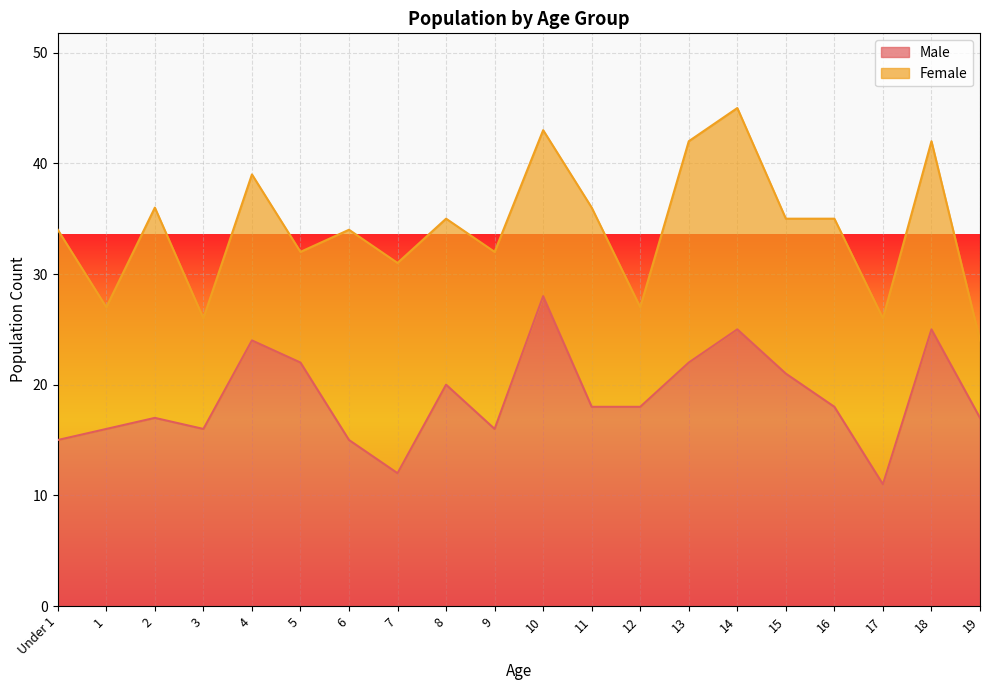

Between 11 and 3, which is larger?

11